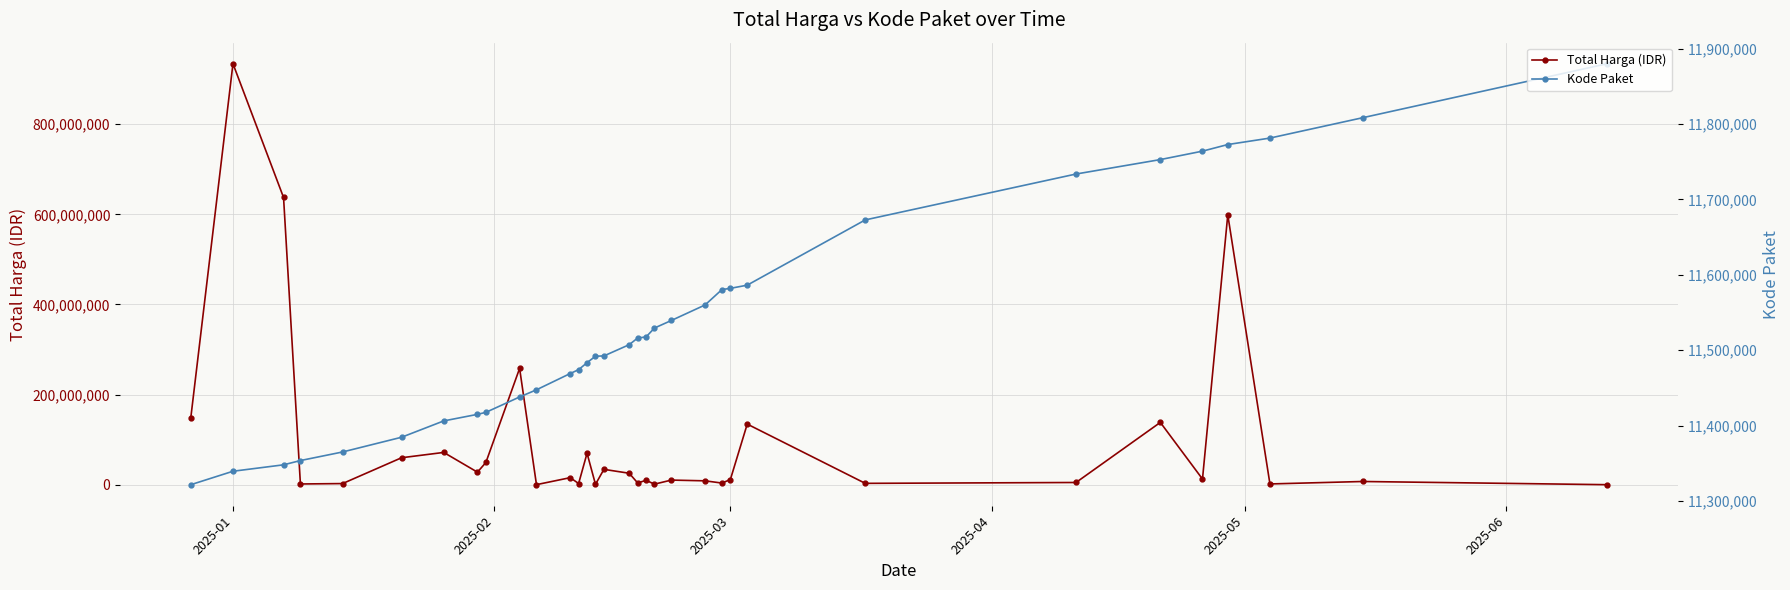

In Total Harga (IDR), how many points are lower than both neighbors (excluding endpoints)?

11